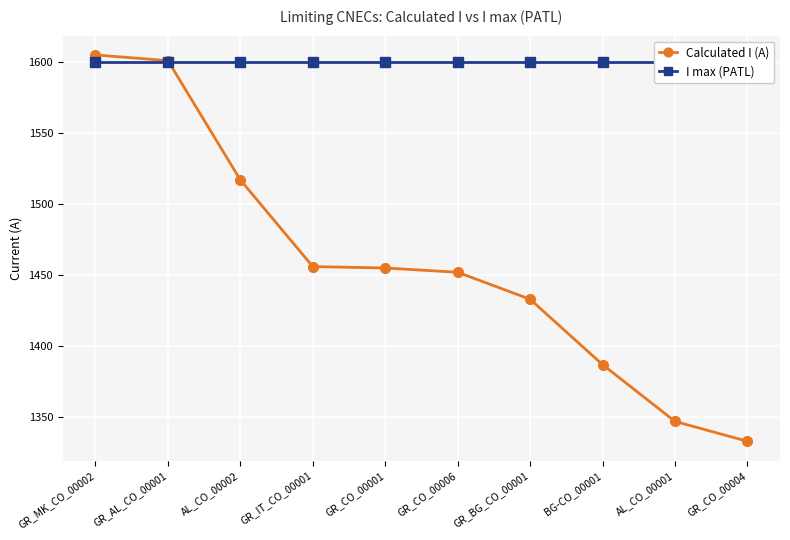

Which series ends up on top after the final intersection of Calculated I (A) and I max (PATL)?

I max (PATL)